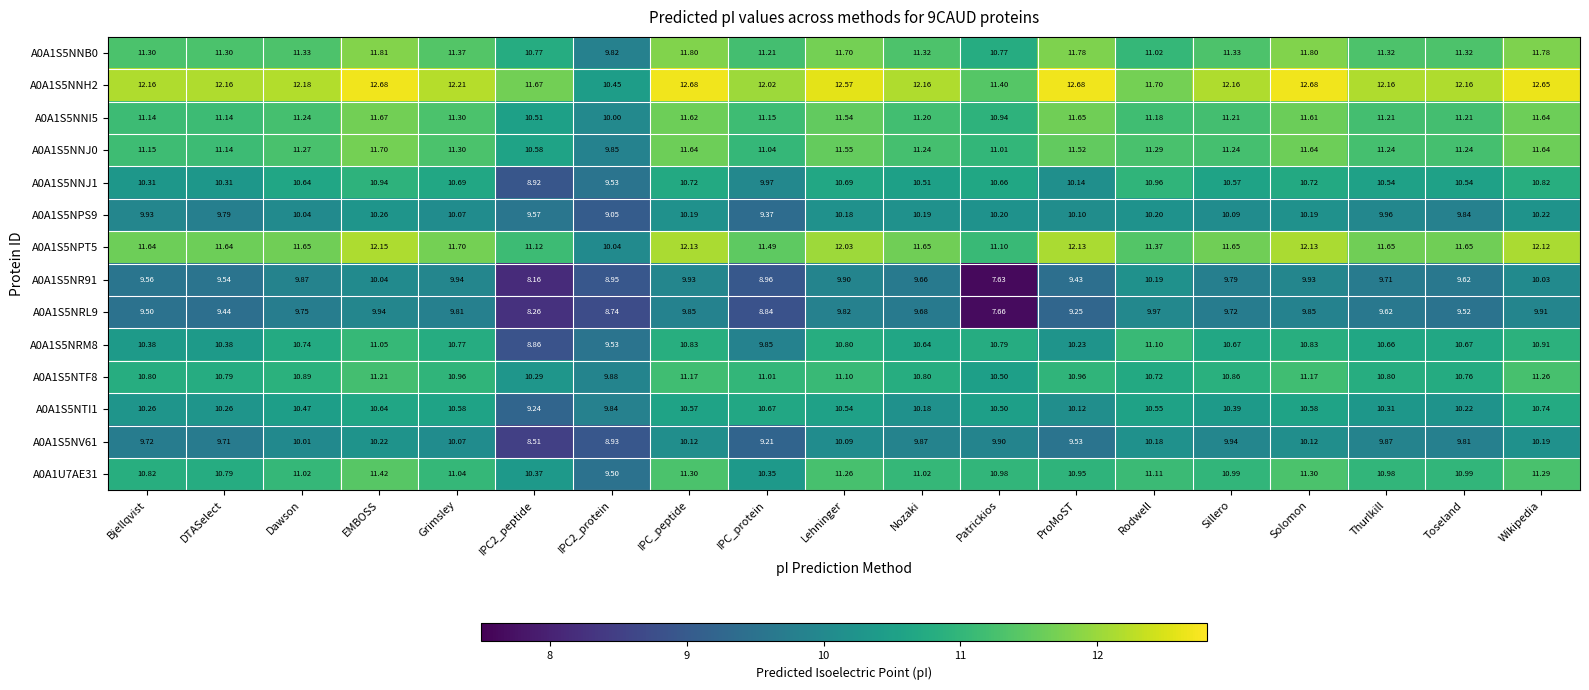

At which category is the sum across all series the highest?

EMBOSS